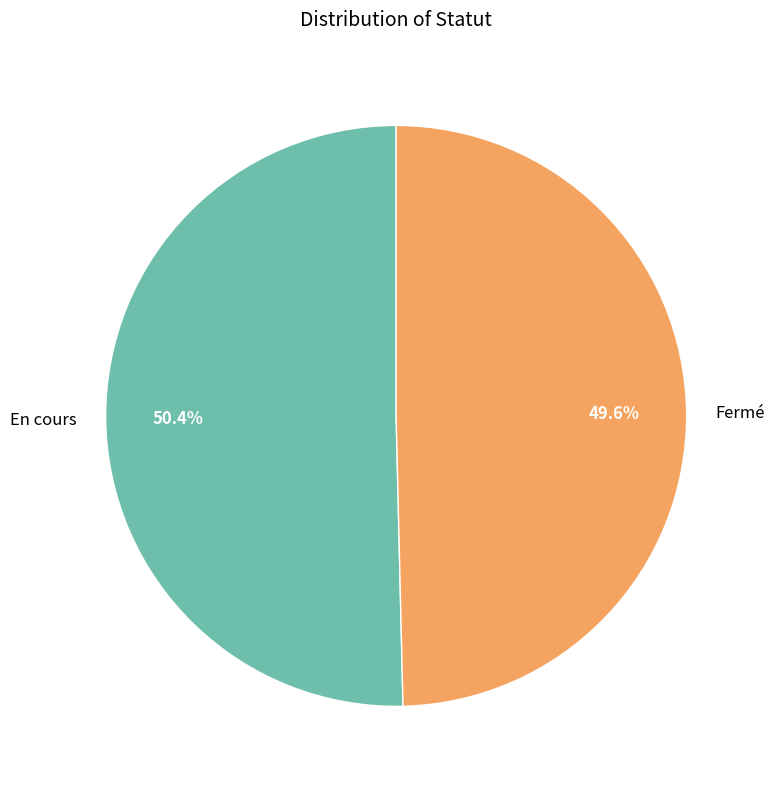

Count the number of slices in the pie.

2